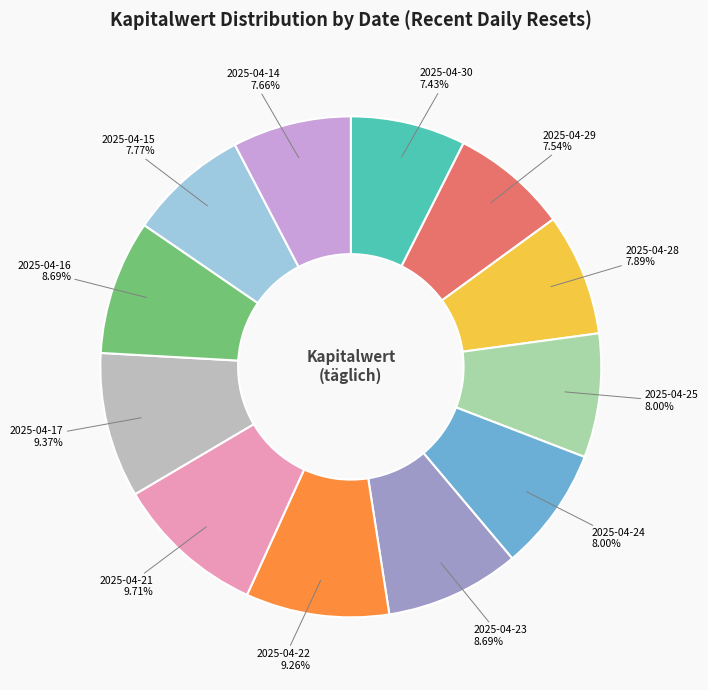

Between 2025-04-30 and 2025-04-24, which is larger?

2025-04-24